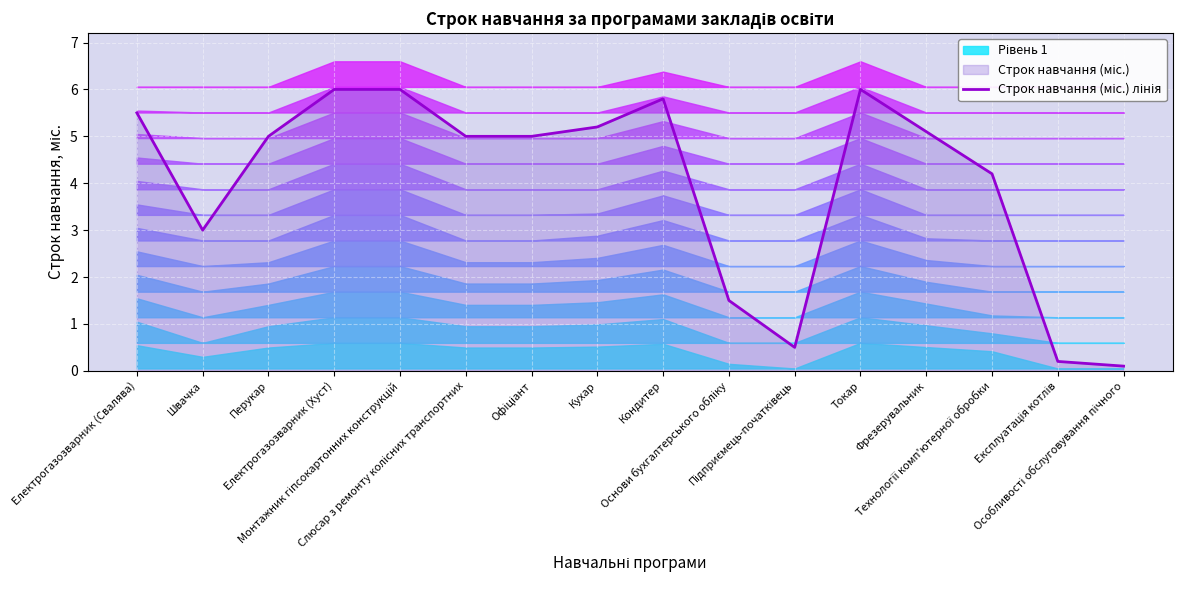

What is the value of the 10th point from the left?

1.5